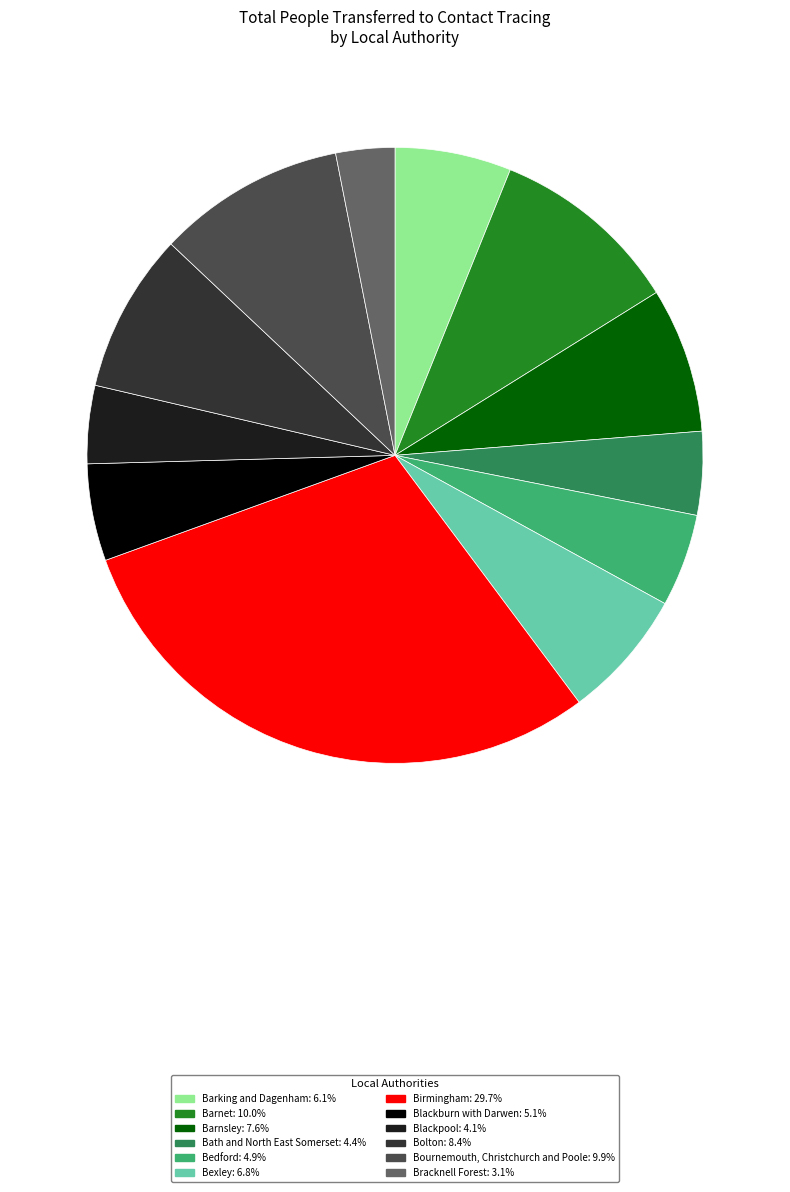

To the nearest percent, what is the difference between the Barnet and Bexley slice percentages?

3%